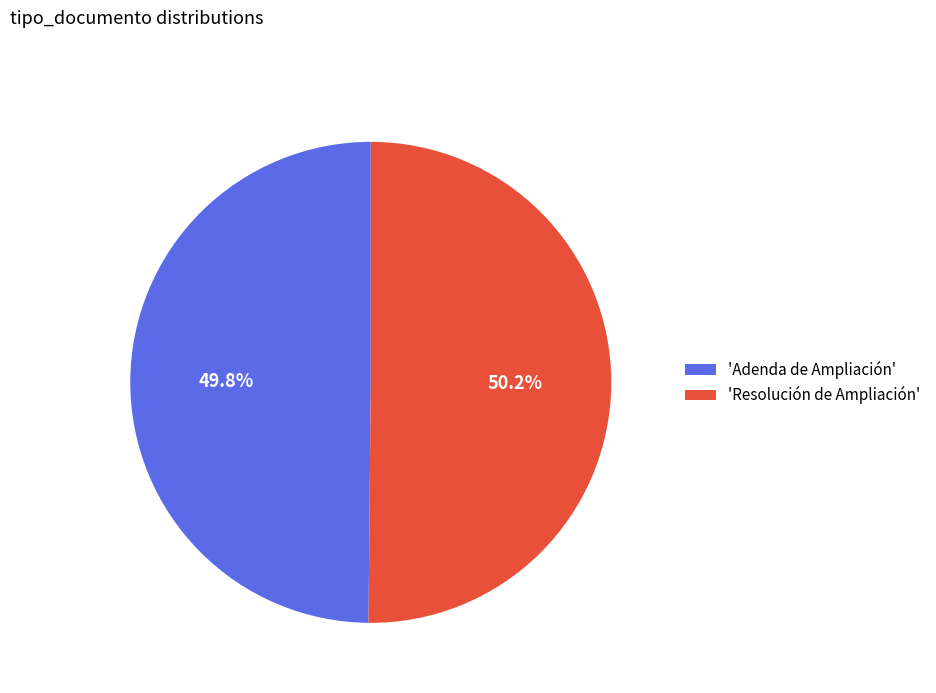

How many segments does this pie chart have?

2